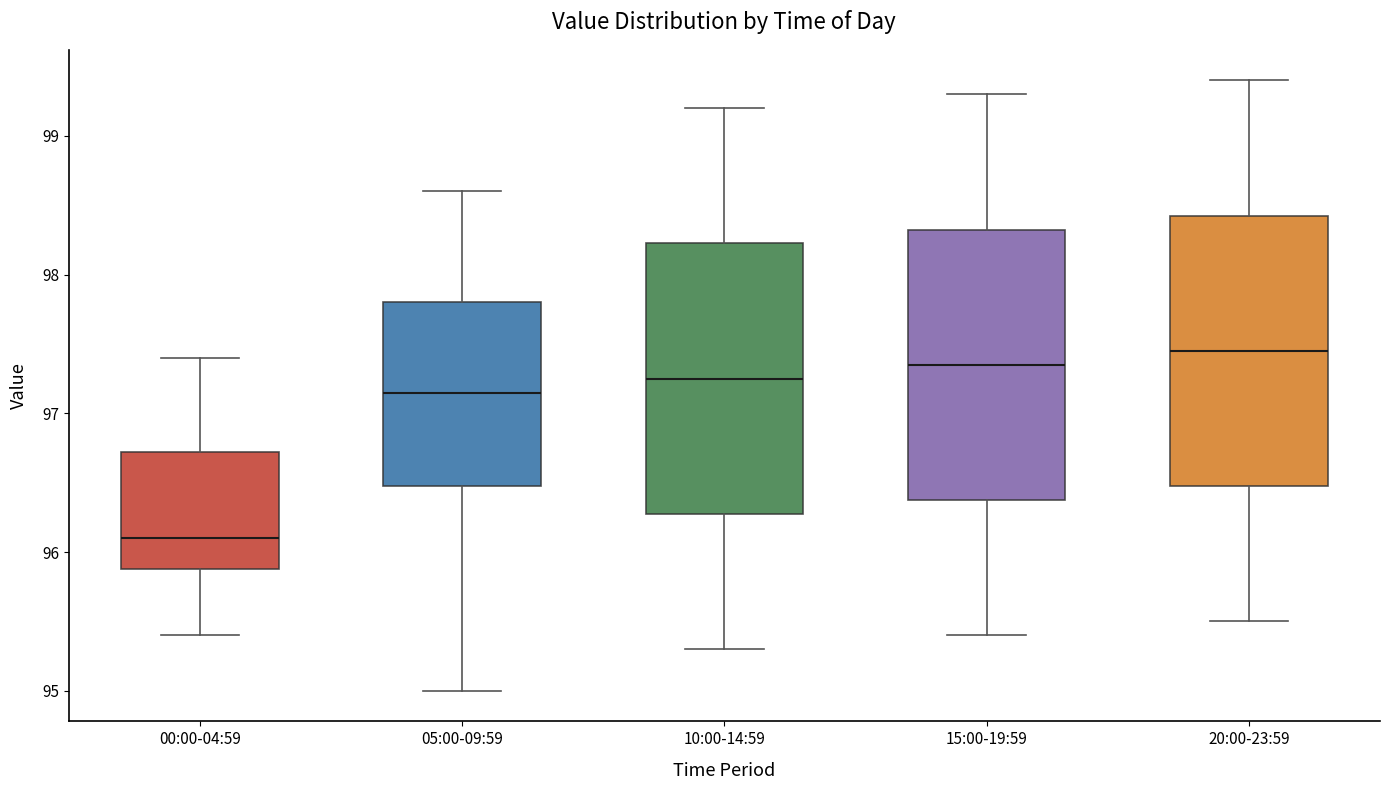

Reading left to right, read every box against the y-axis: the position of its median line, the range the box covers, and the ends of its whiskers. The values are not printed on the chart, so give them approximately, as read against the axis.

00:00-04:59: median 96.1, box 95.9 to 96.7, whiskers 95.4 to 97.4
05:00-09:59: median 97.2, box 96.5 to 97.8, whiskers 95.0 to 98.6
10:00-14:59: median 97.3, box 96.3 to 98.2, whiskers 95.3 to 99.2
15:00-19:59: median 97.4, box 96.4 to 98.3, whiskers 95.4 to 99.3
20:00-23:59: median 97.5, box 96.5 to 98.4, whiskers 95.5 to 99.4